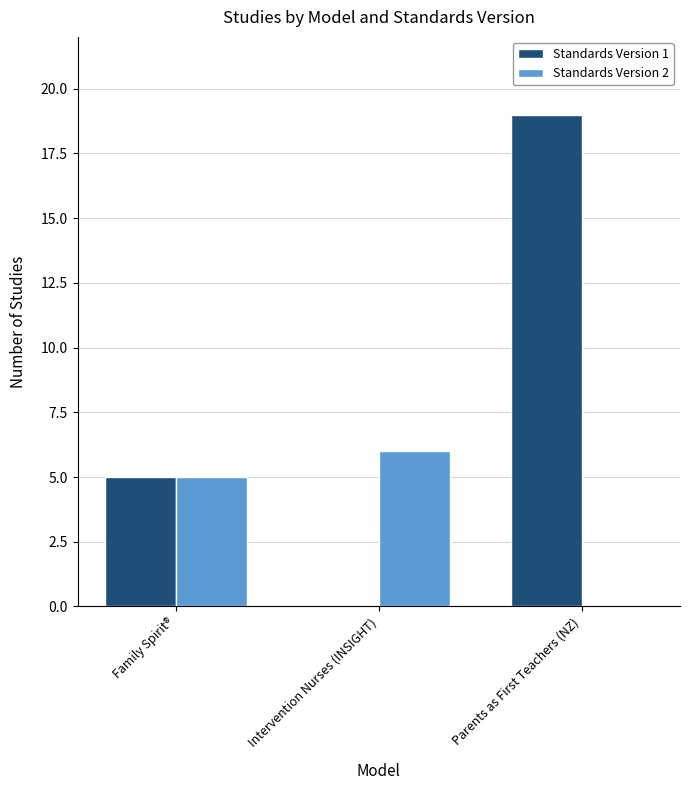

At which category does the chart reach its peak across all series?

Parents as First Teachers (NZ)